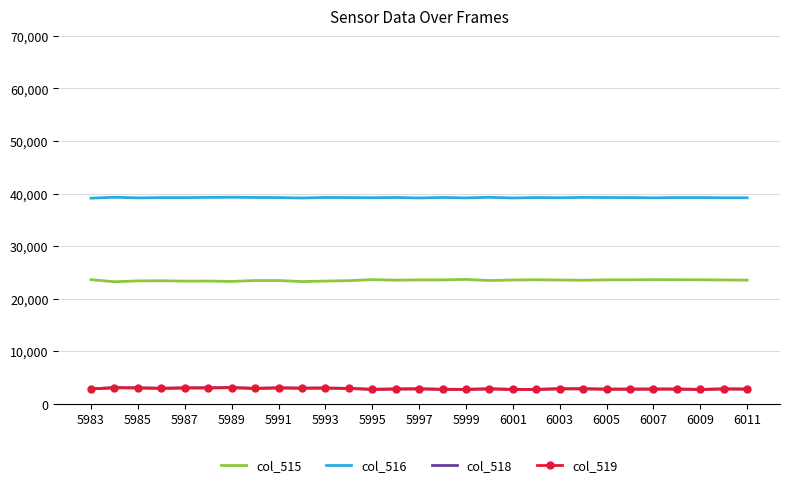

What is the minimum value shown in the chart?

2704